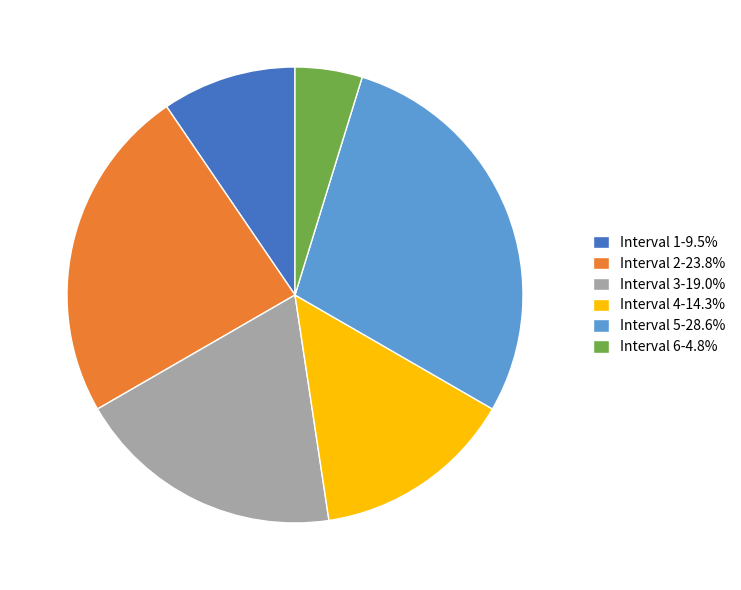

Does Interval 2-23.8% represent more than half of the total?

No